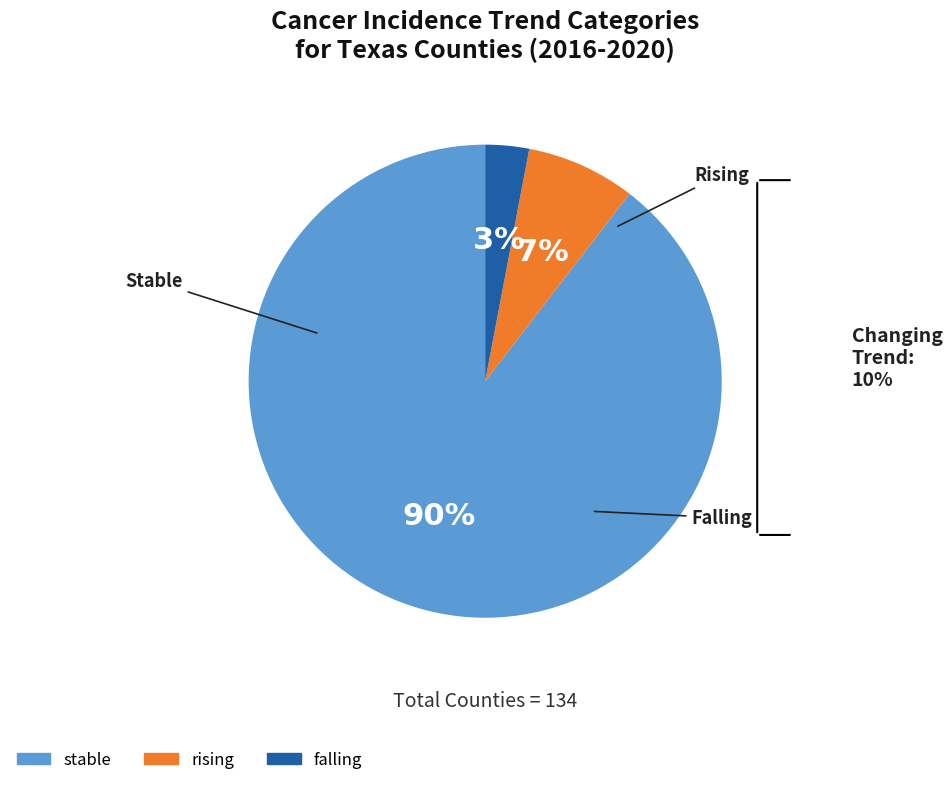

Is the sum of stable and falling greater than half?

Yes